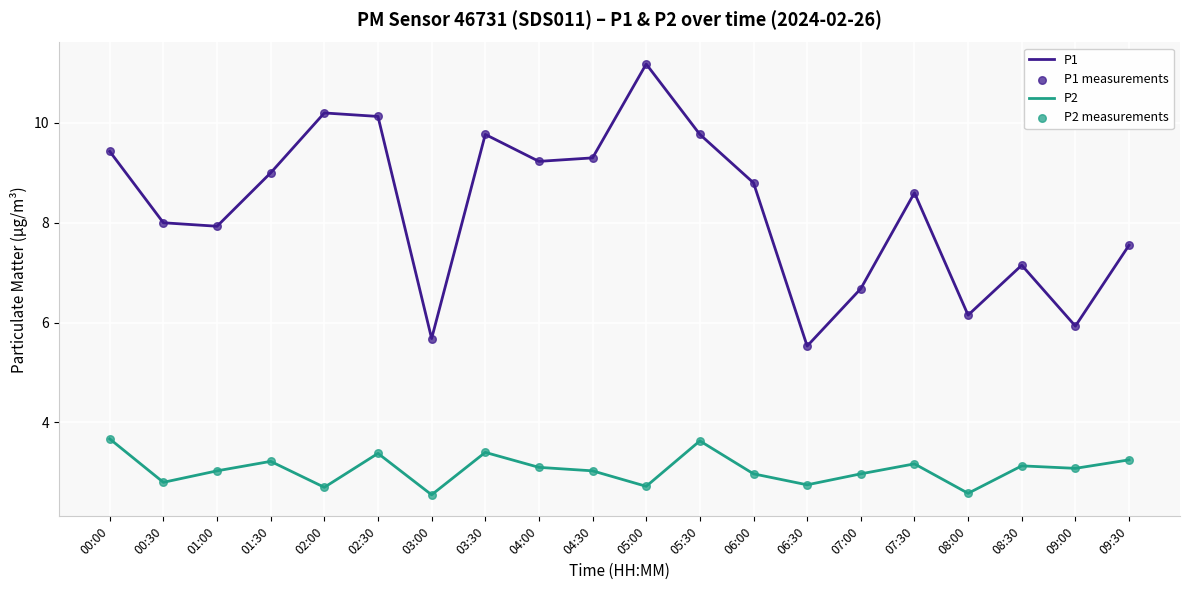

At how many categories does at least one series exceed 5?

20